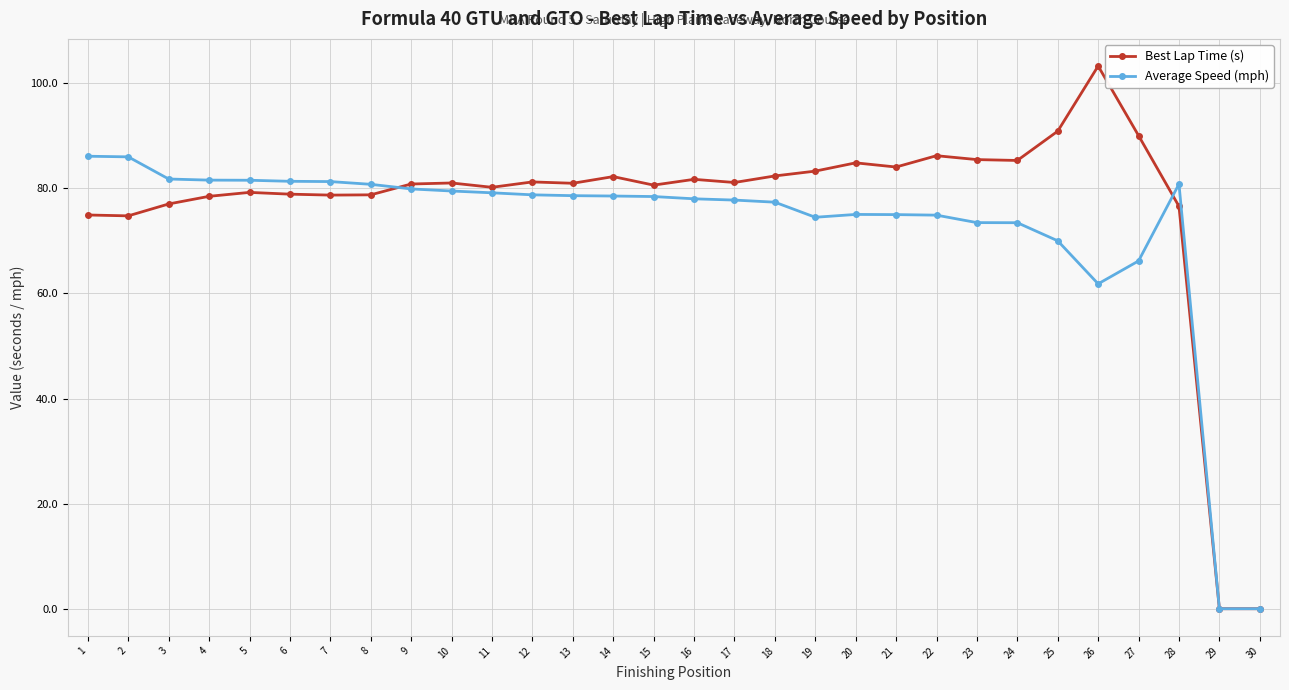

Is it true that Best Lap Time (s) equals 81.1 at 17?

True